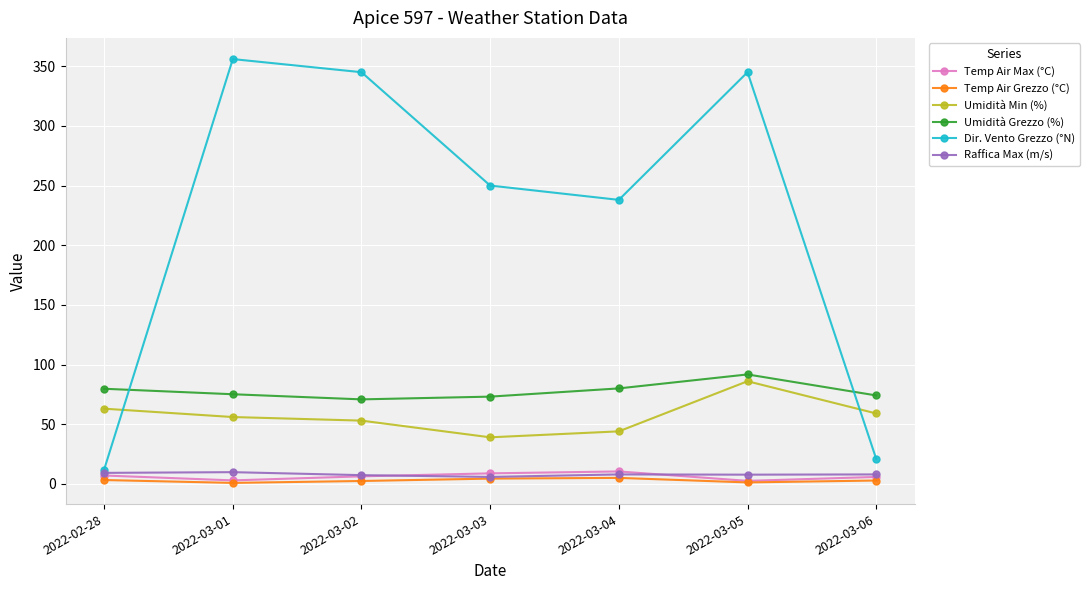

What is the difference between the highest and lowest values at 2022-03-05?

343.8